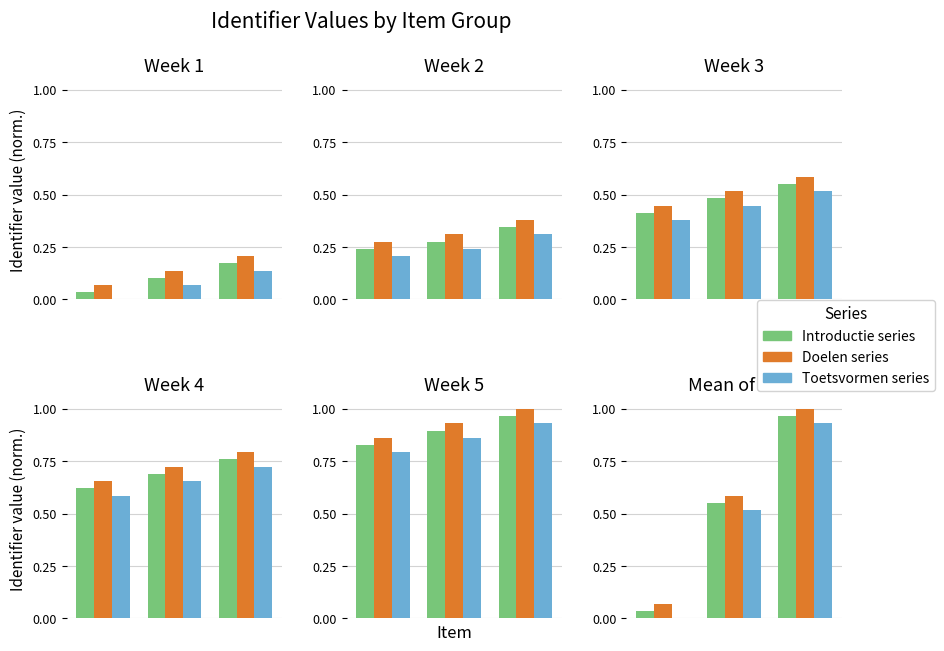

Reading right to left, what are all the values shown in this chart?

Introductie series: 1.0	0.6	0.0
Doelen series: 1.0	0.6	0.1
Toetsvormen series: 0.9	0.5	0.0